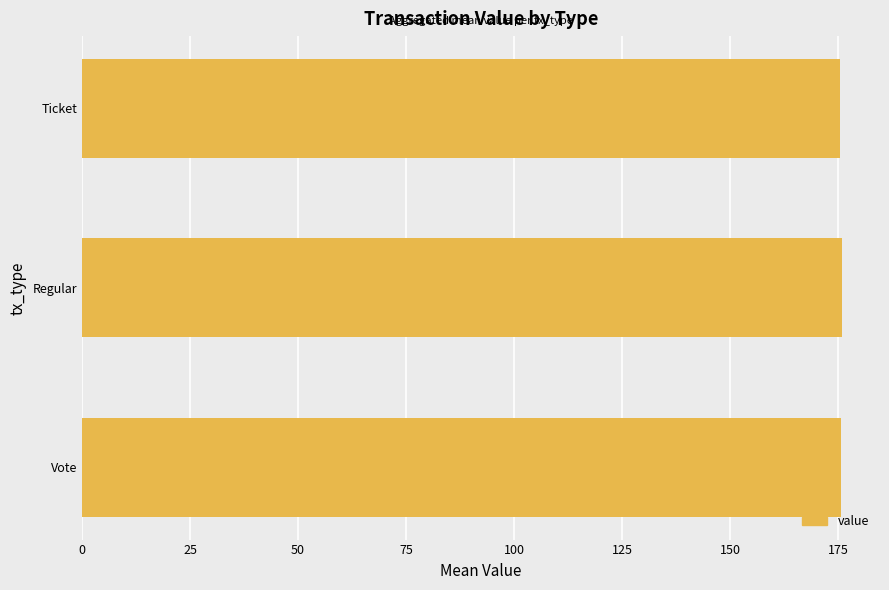

What is the approximate value at Regular?

175.9